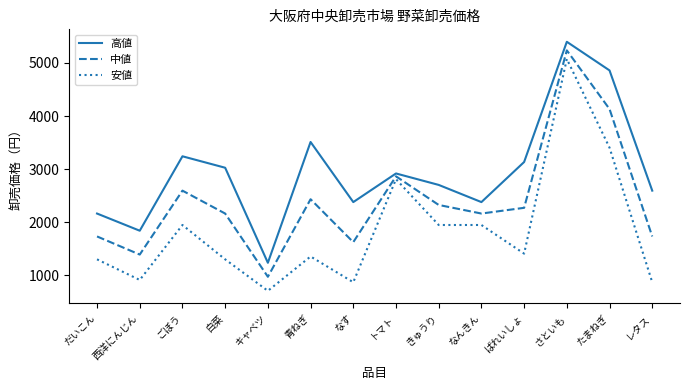

What is the difference between the 中値 values at なんきん and レタス?

432